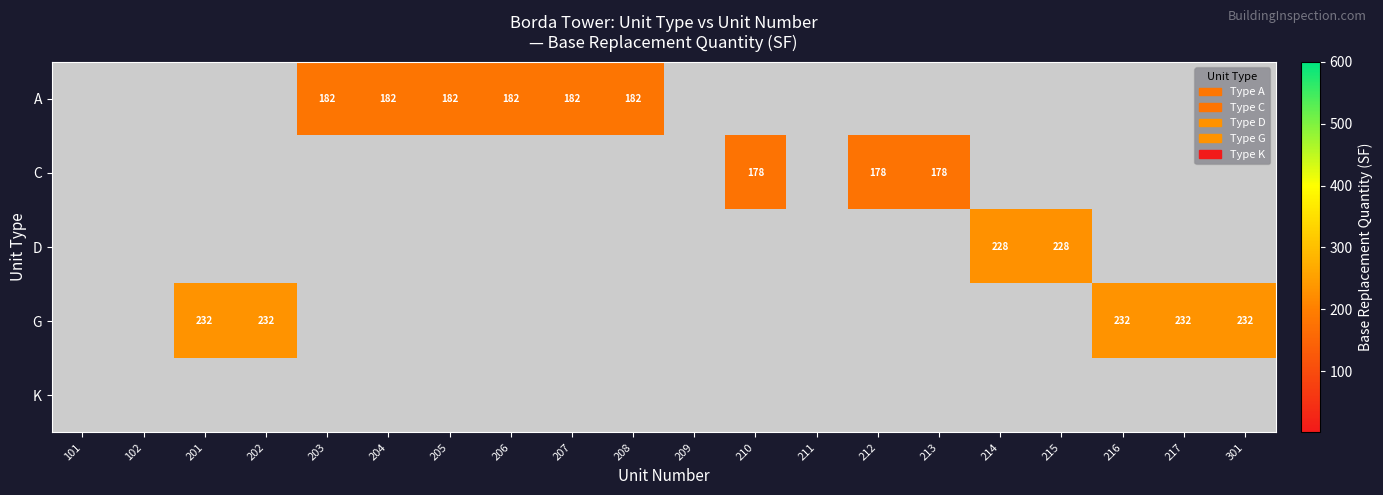

The G series shows 393 at 202. True or false?

False